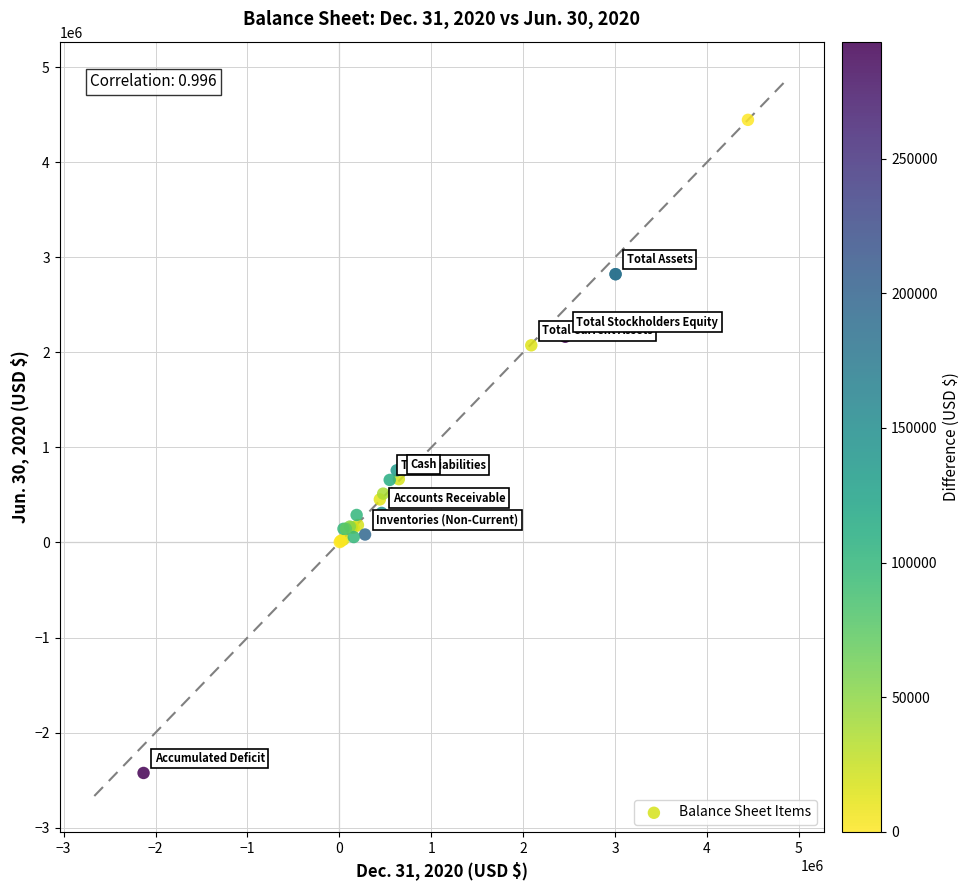

What Y value in the scatter plot is closest to 1010485?

758516